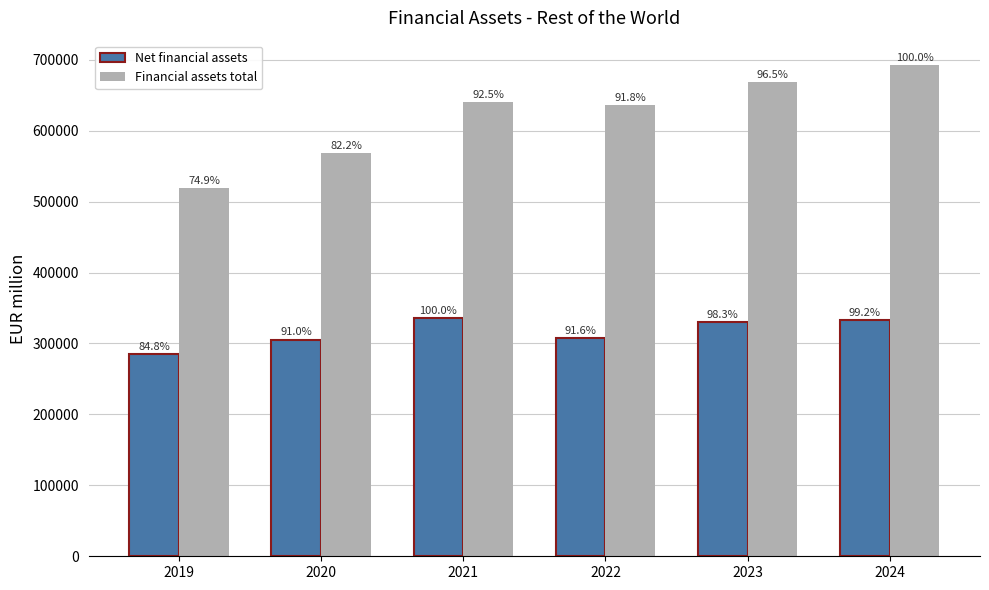

The value of Net financial assets at 2020 is 528618.0. True or false?

False